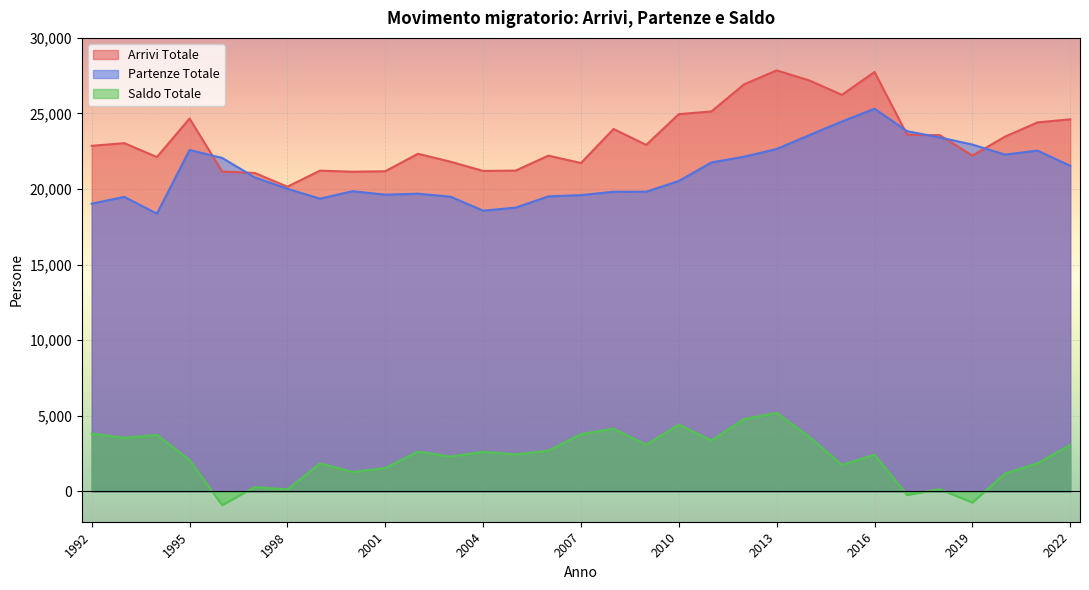

Which label corresponds to the smallest value in the chart?

1996